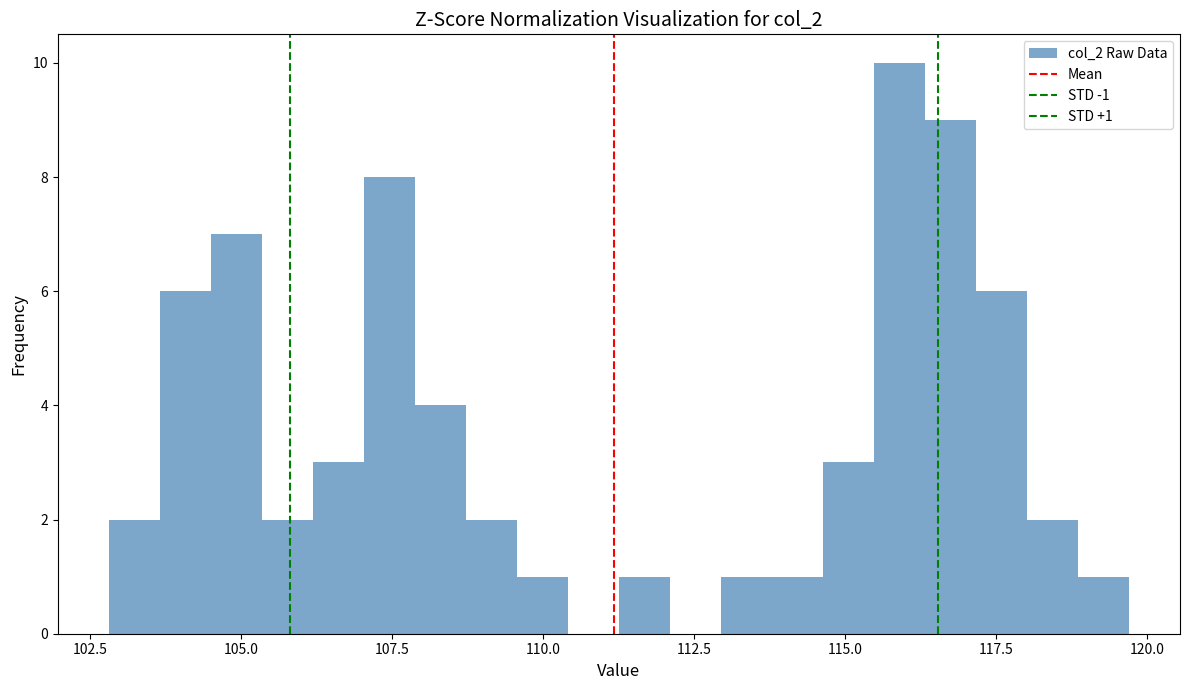

Around what value on the x-axis is the tallest bar? Give the approximate position of its centre, as read against the axis.

116.0